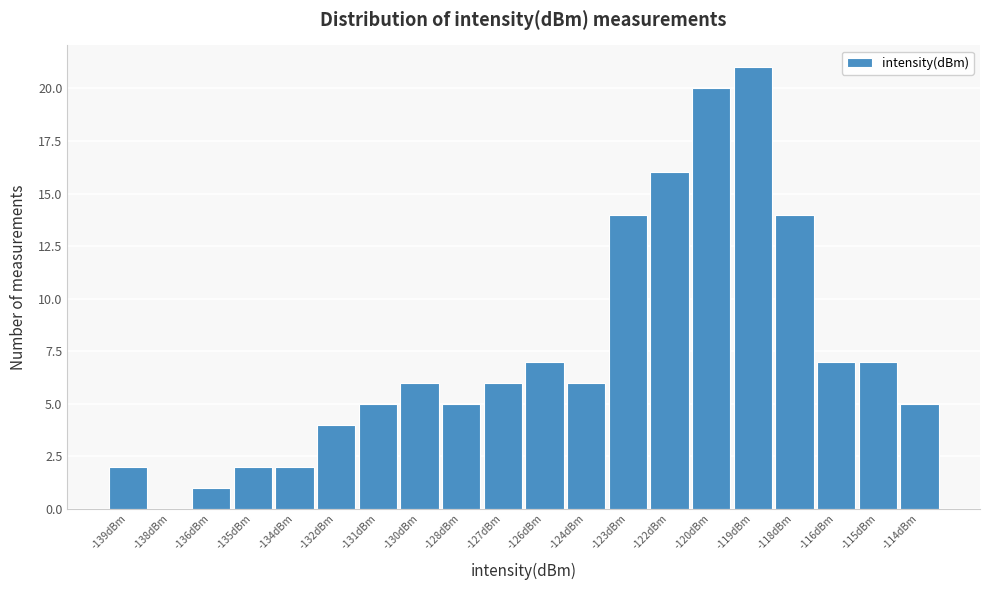

Reading left to right, what are all the values shown in this chart?

-139dBm=2	-138dBm=0	-136dBm=1	-135dBm=2	-134dBm=2	-132dBm=4	-131dBm=5	-130dBm=6	-128dBm=5	-127dBm=6	-126dBm=7	-124dBm=6	-123dBm=14	-122dBm=16	-120dBm=20	-119dBm=21	-118dBm=14	-116dBm=7	-115dBm=7	-114dBm=5